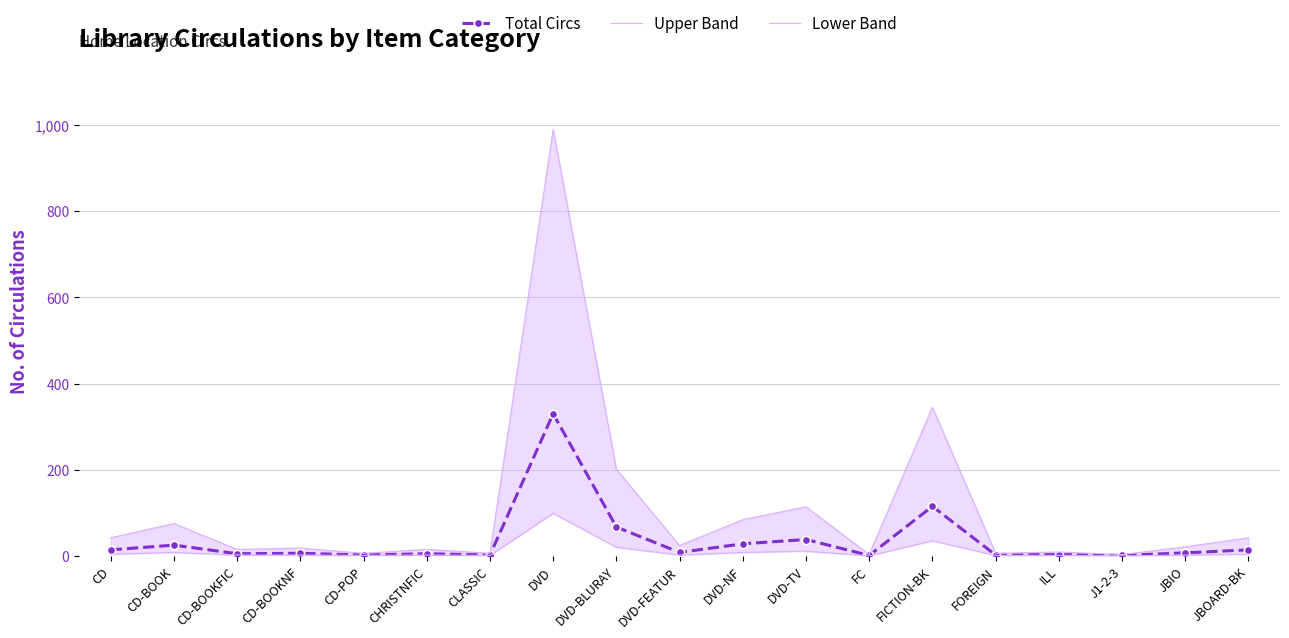

Which series changed the most between CD-POP and DVD?

Upper Band